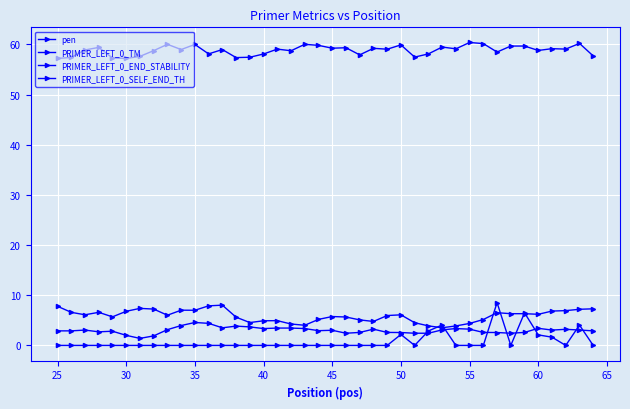

How many series are shown in this chart?

4